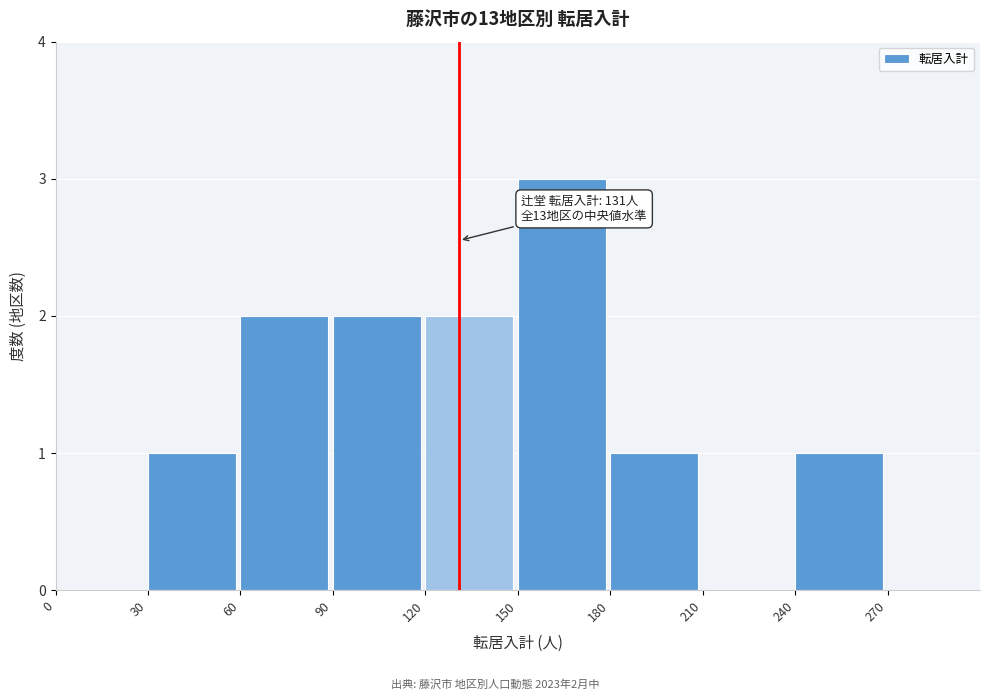

Which range on the x-axis has the tallest bar?

150 to 180